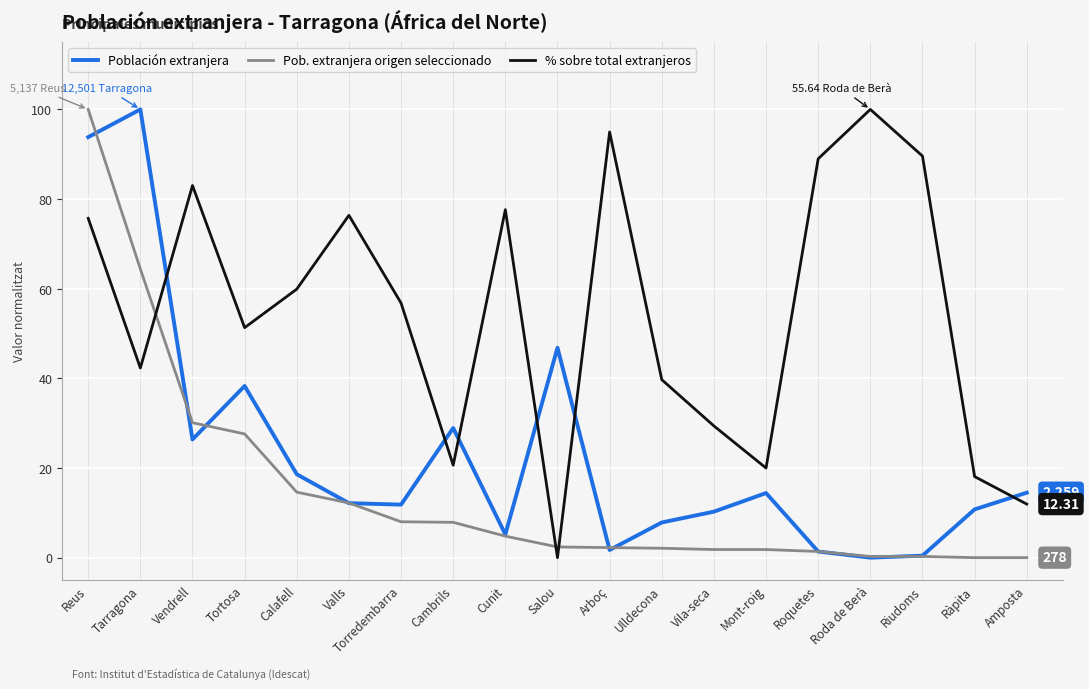

At which category does % sobre total extranjeros reach its first local valley?

Tarragona